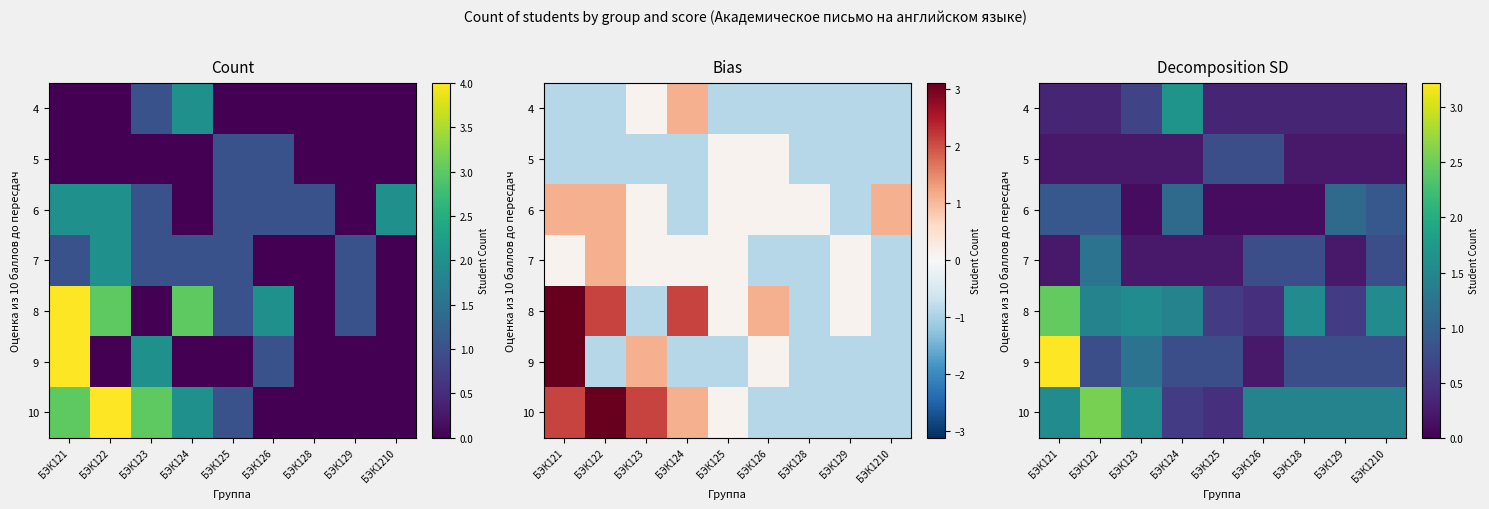

Is the value of 8 at БЭК124 greater than the value of 7 at БЭК124?

Yes